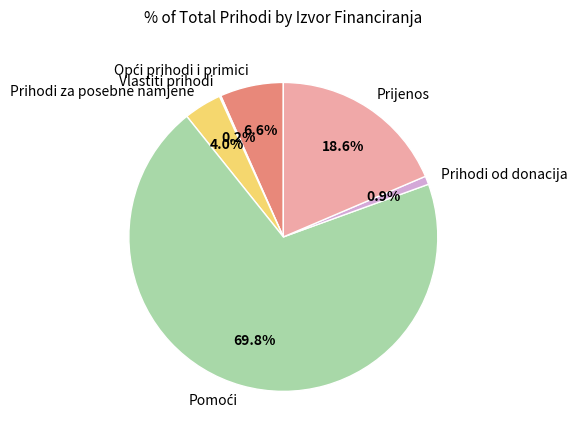

Is there a majority slice in this chart?

Yes